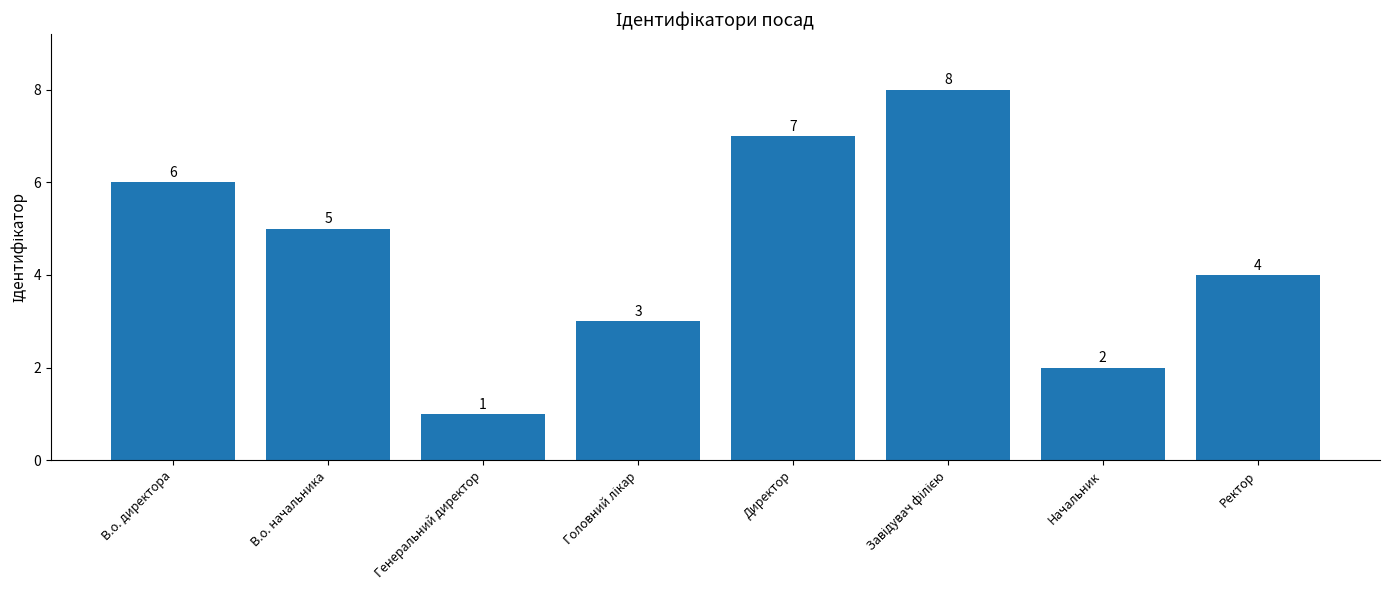

Count the values in the range 3 to 7.

5